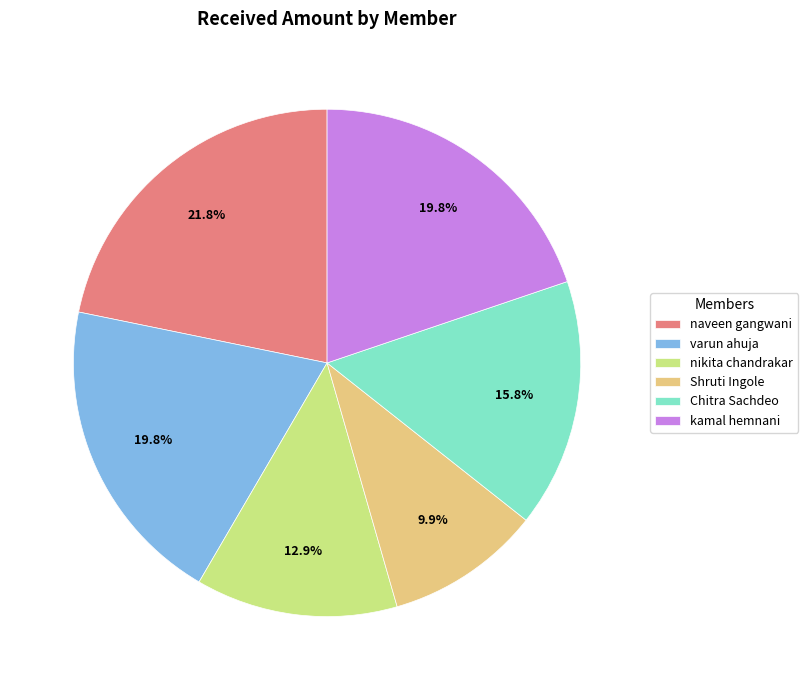

What is the smallest slice in the pie chart?

Shruti Ingole